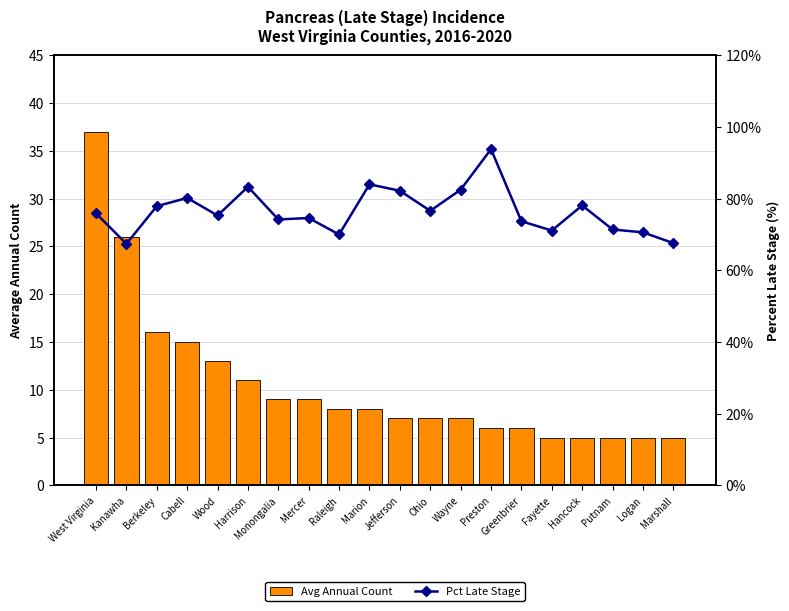

At Fayette, list the series in order from largest to smallest.

Pct Late Stage, Avg Annual Count